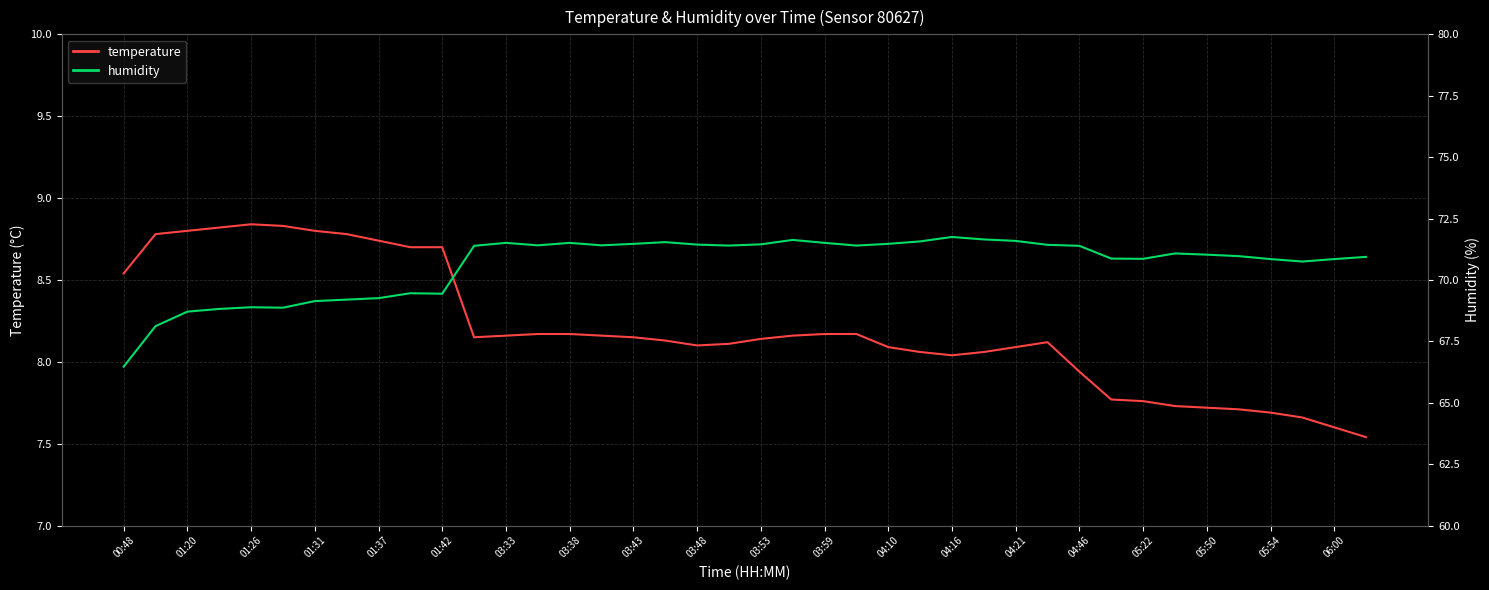

True or false: humidity and temperature cross at least once.

False